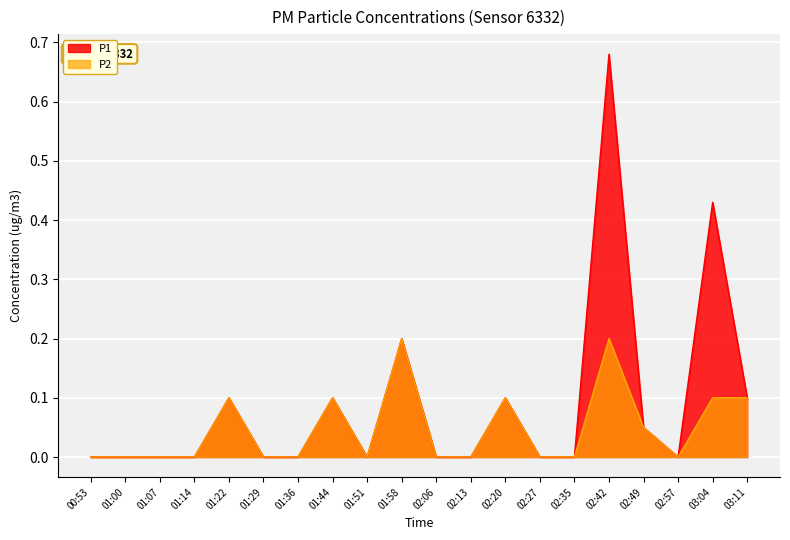

What are all the series names shown in the legend?

P1, P2